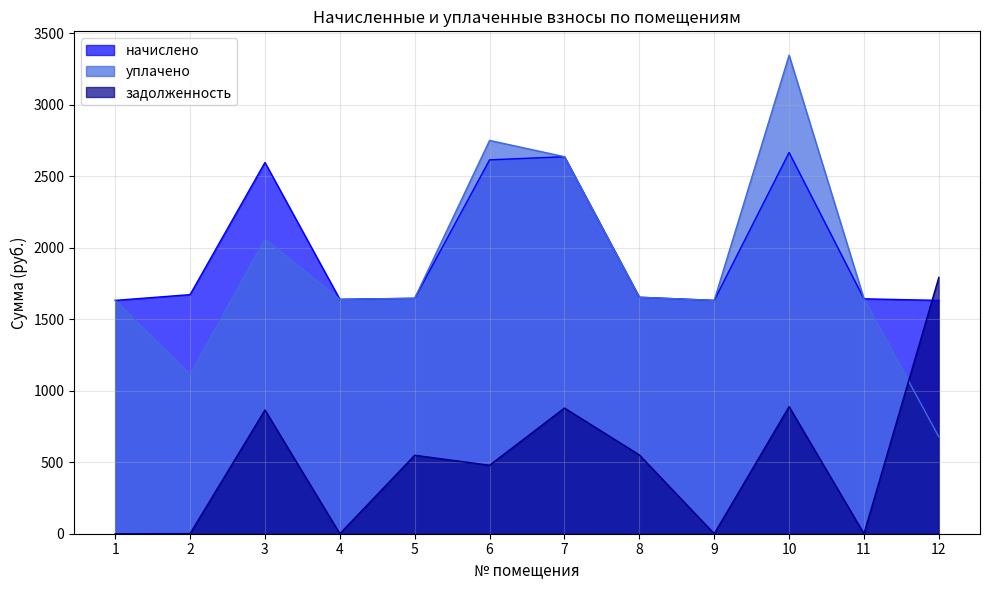

The value of начислено at 4 is 430.8. True or false?

False